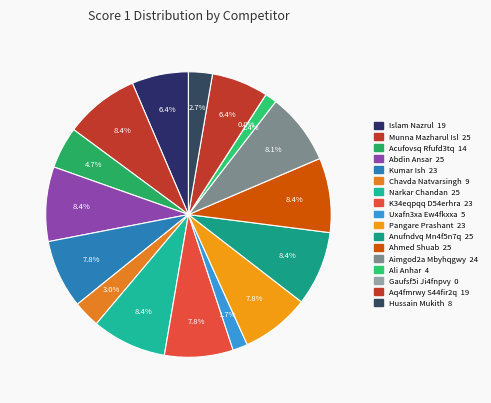

Which has a higher value, Abdin Ansar or Munna Mazharul Islam?

Abdin Ansar